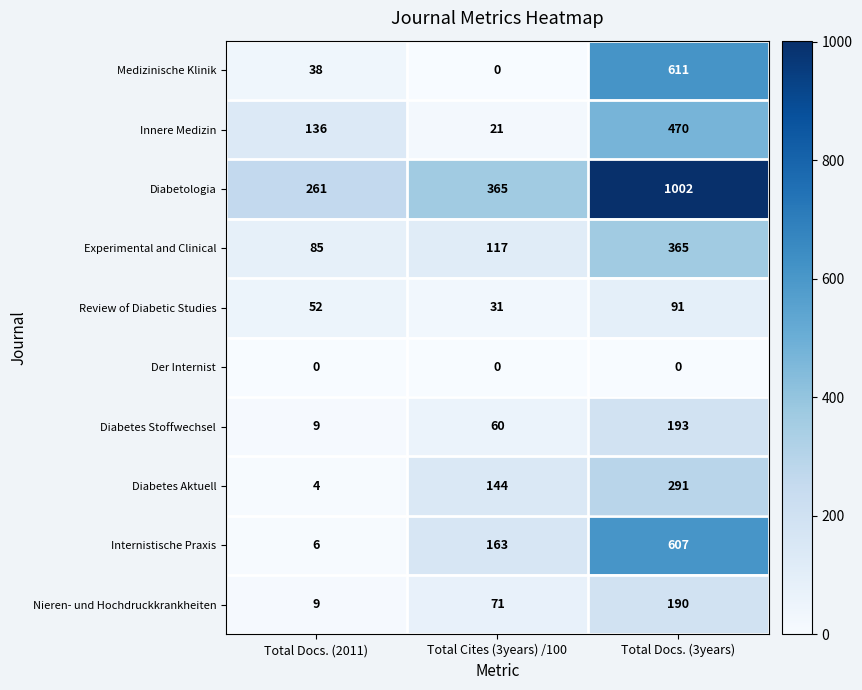

Is it true that Innere Medizin equals 654 at Total Docs. (3years)?

False